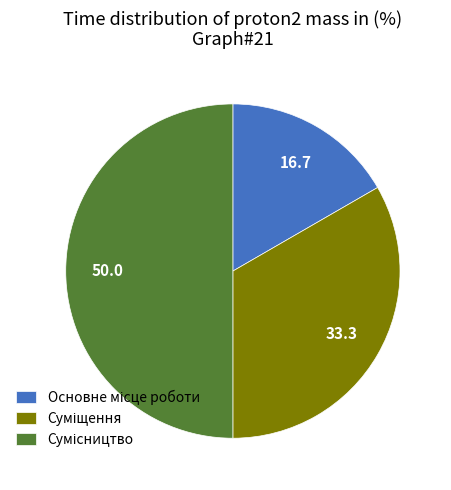

Which category has the smallest portion of the pie?

Основне місце роботи